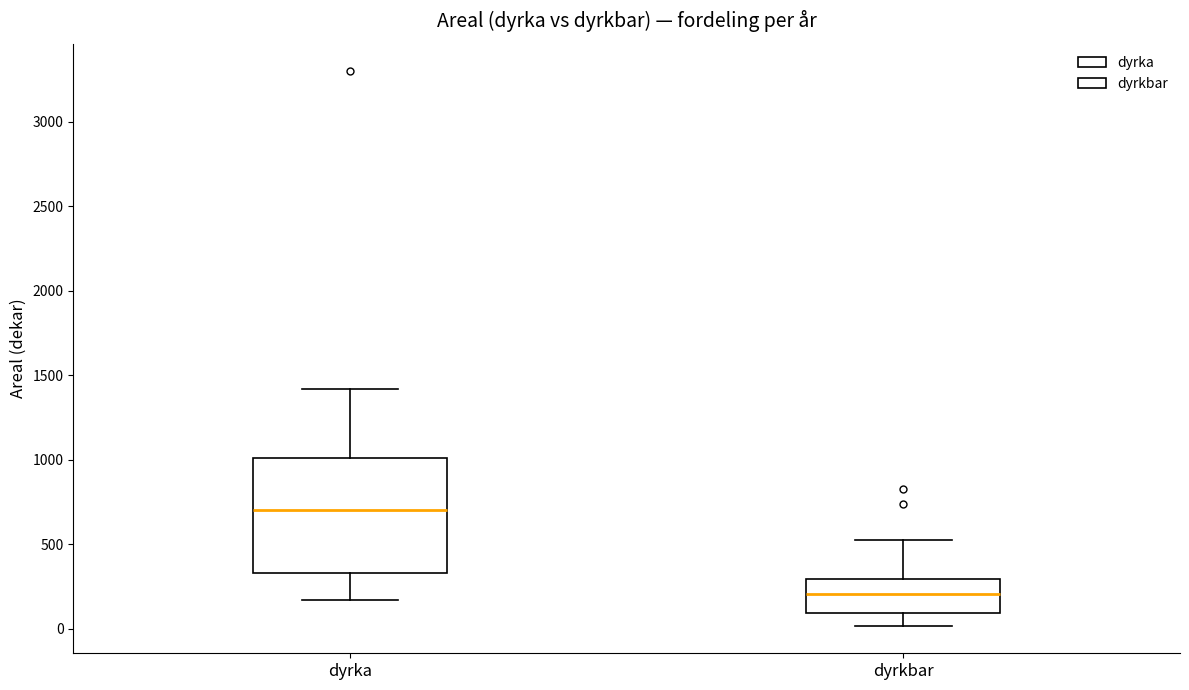

Reading left to right, read every box against the y-axis: the position of its median line, the range the box covers, and the ends of its whiskers. The values are not printed on the chart, so give them approximately, as read against the axis.

dyrka: median 700, box 350 to 1000, whiskers 150 to 1400
dyrkbar: median 200, box 100 to 300, whiskers 0 to 500